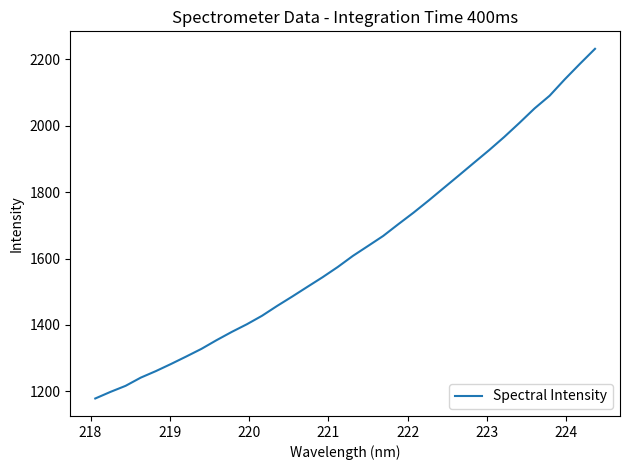

What is the smallest value displayed?

1178.4